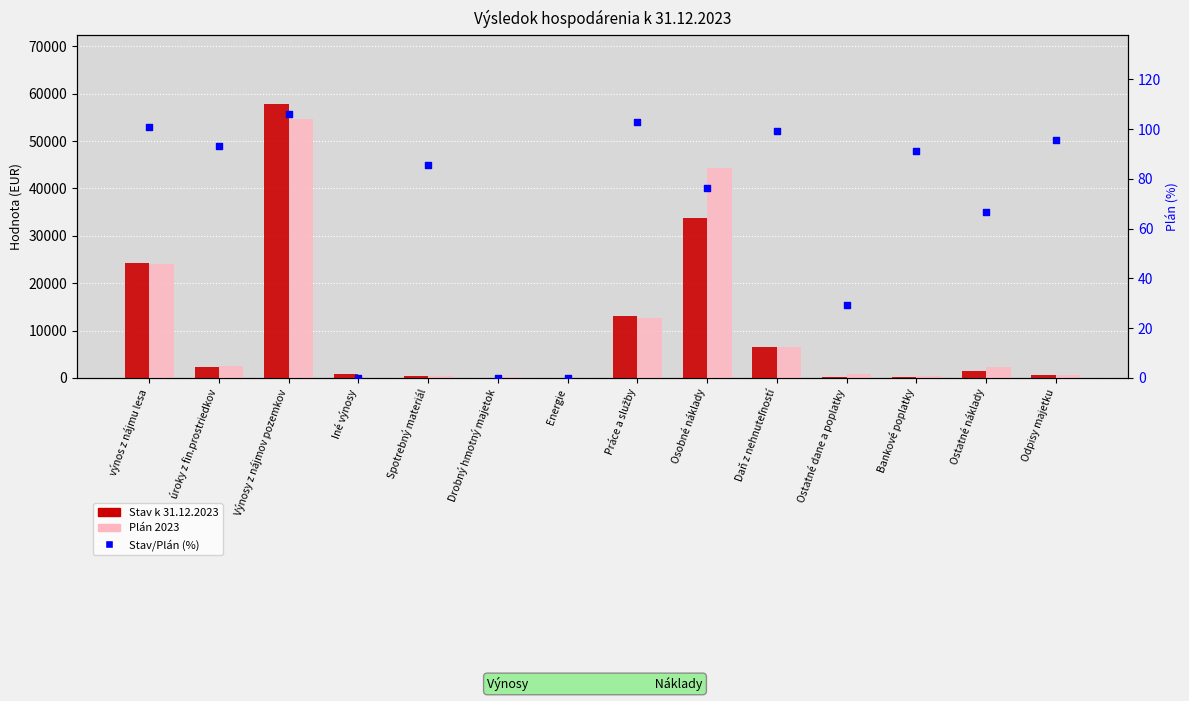

At which category is the sum across all series the highest?

Výnosy z nájmov pozemkov